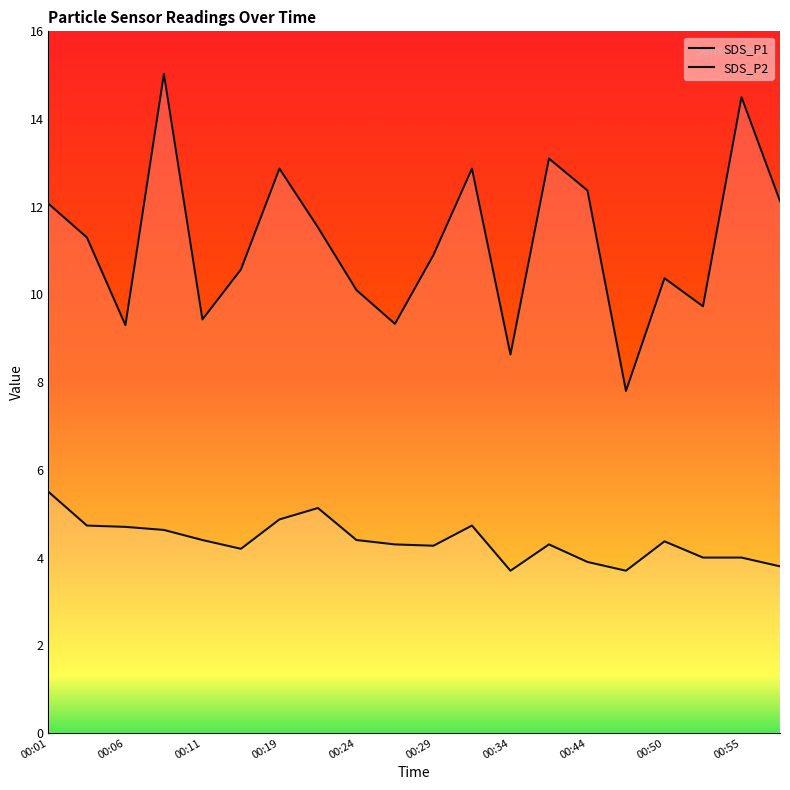

Which series has the widest spread of values?

SDS_P1